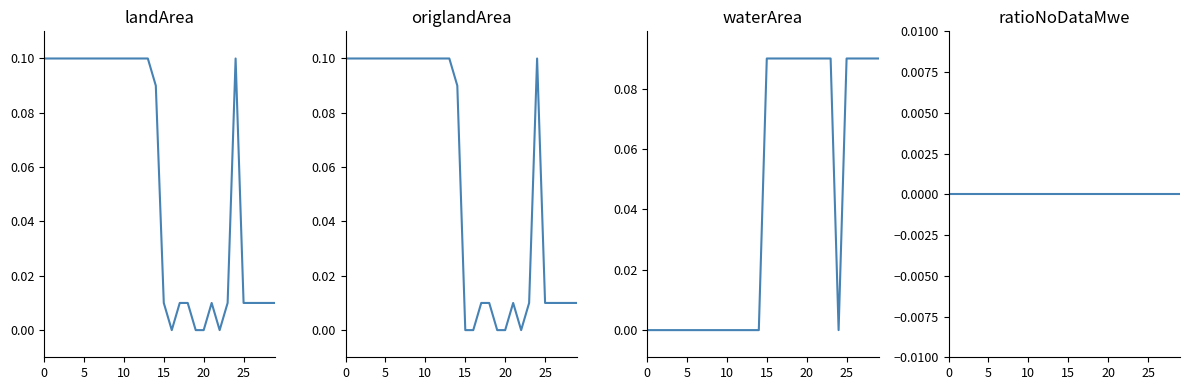

At how many categories does at least one series exceed 0?

30